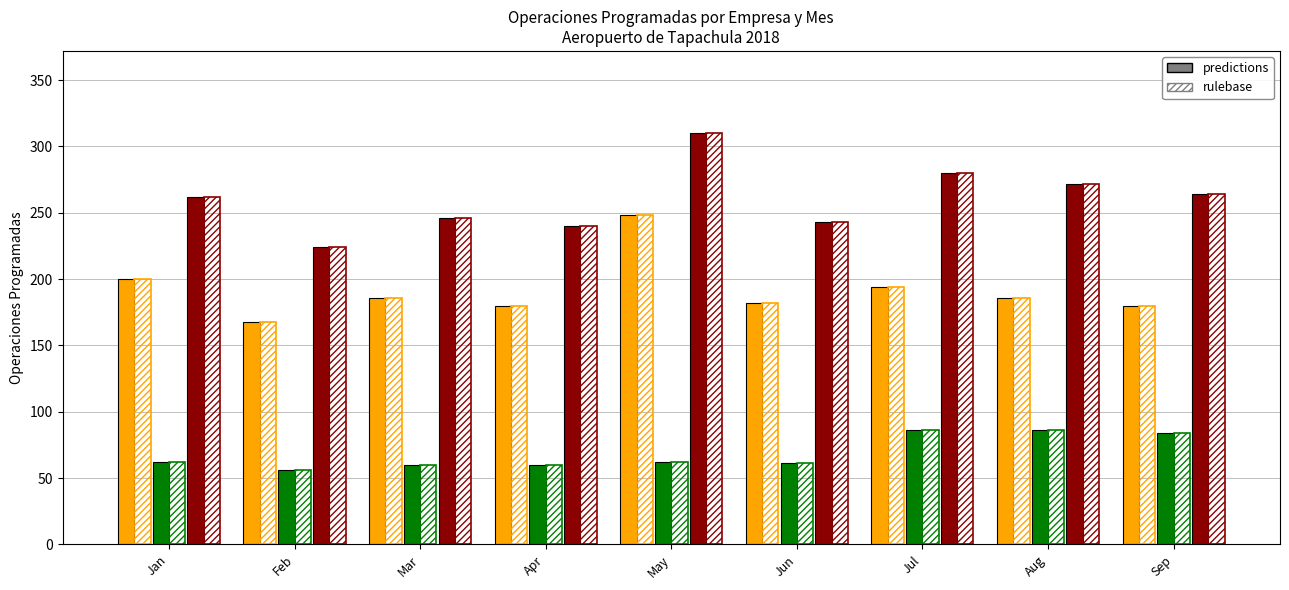

The value of rulebase (Aeroméxico Connect) at Jun is 182. True or false?

True